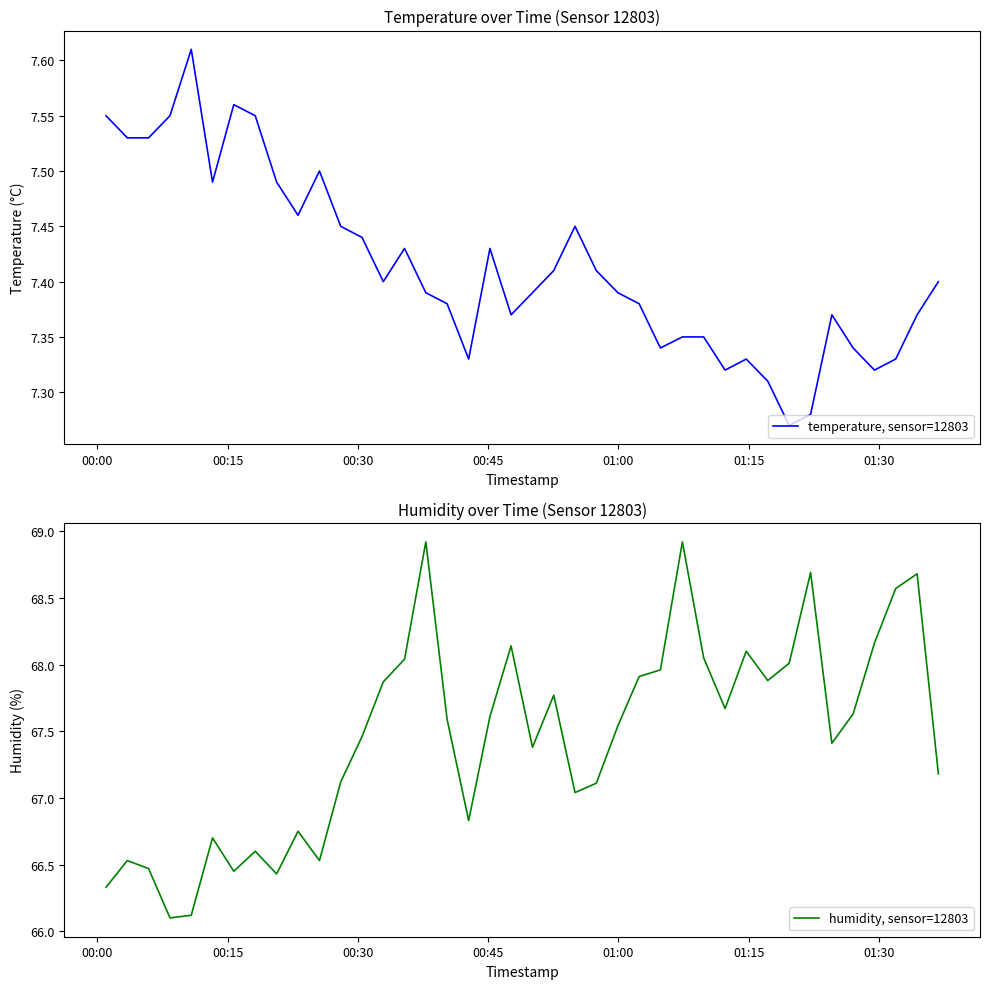

What is the difference between the second highest and second lowest values in the temperature, sensor=12803 series?

0.3